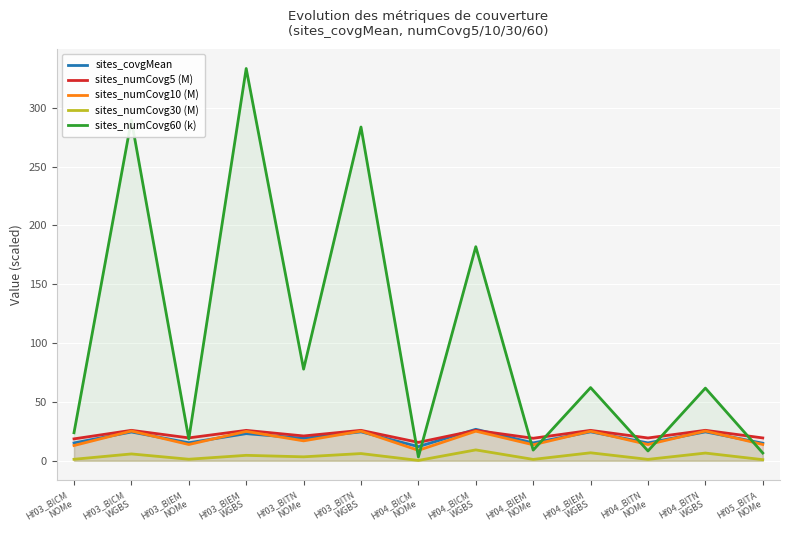

Reading left to right, extract all data points from this chart.

sites_covgMean: 15.1	24.4	15.3	23.0	19.1	24.5	12.0	26.7	15.2	24.6	15.1	24.5	14.9
sites_numCovg5 (M): 18.6	25.8	19.4	25.8	21.1	25.8	15.6	25.8	19.1	25.8	19.3	25.9	19.4
sites_numCovg10 (M): 12.9	25.3	13.8	24.9	16.9	25.2	8.9	25.1	13.6	25.1	13.8	25.3	13.8
sites_numCovg30 (M): 1.3	5.8	1.3	4.6	3.3	6.1	0.3	9.2	1.1	6.8	1.2	6.5	0.9
sites_numCovg60 (k): 23.8	289.5	18.5	333.3	77.8	283.6	3.2	181.9	9.0	62.2	8.3	61.7	6.6